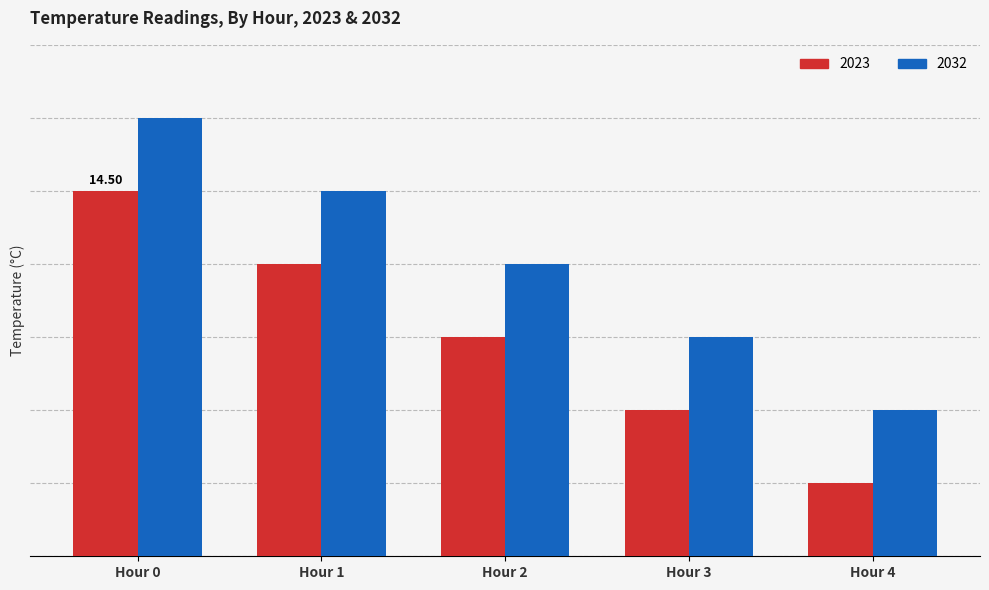

Is the value of 2032 at Hour 2 greater than the value of 2023 at Hour 3?

Yes